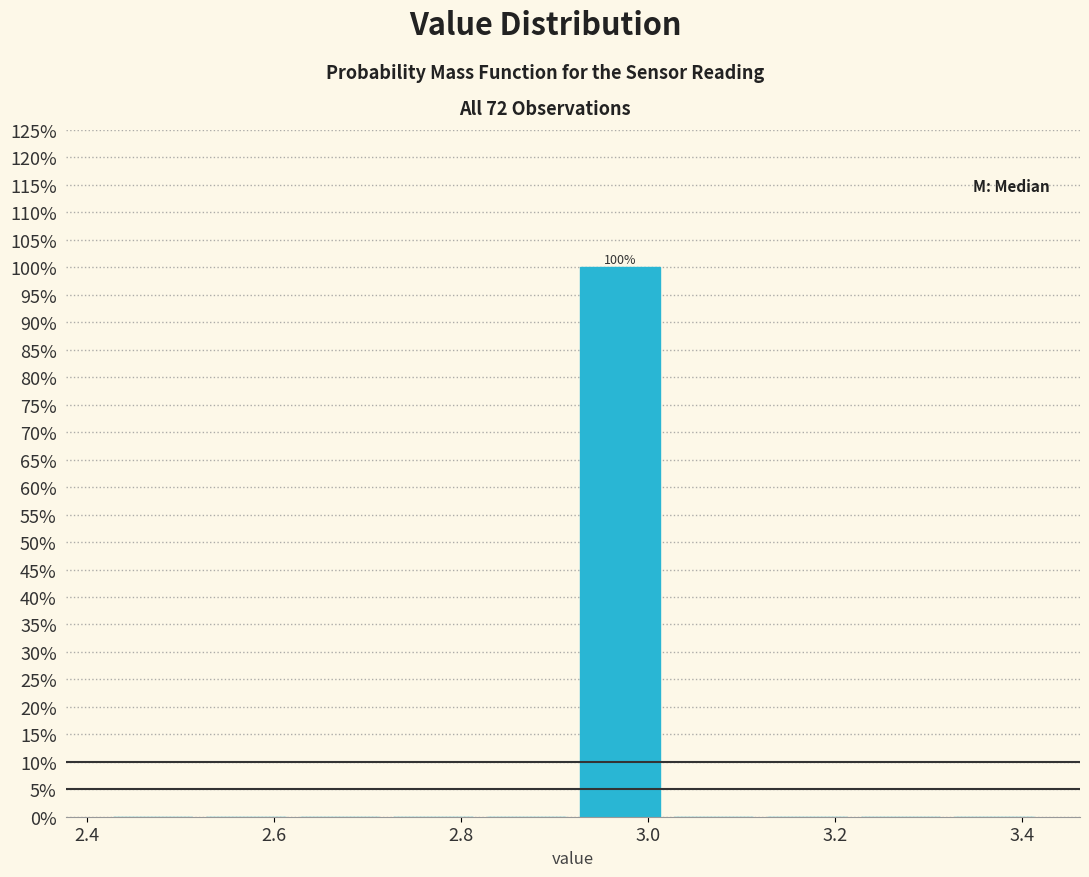

Over which range of the x-axis is the bar tallest?

2.92 to 3.02